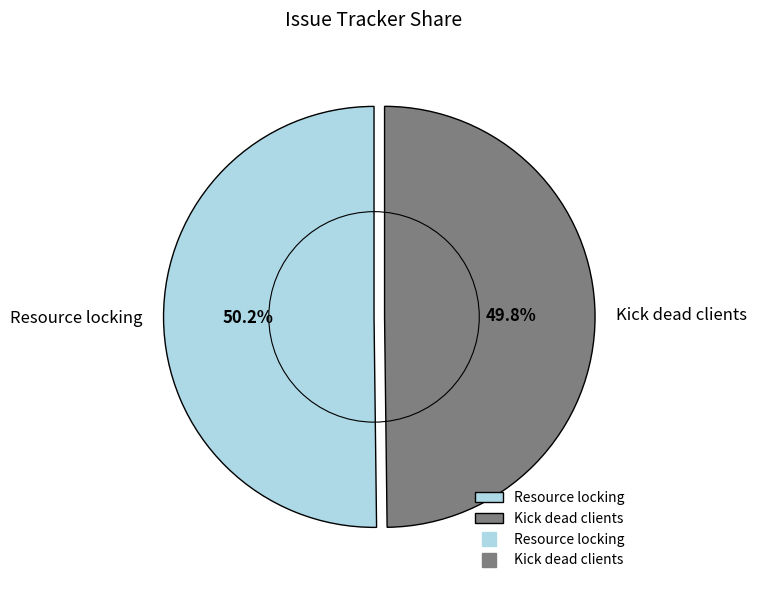

What percentage do Kick dead clients and Resource locking together represent?

100.0%